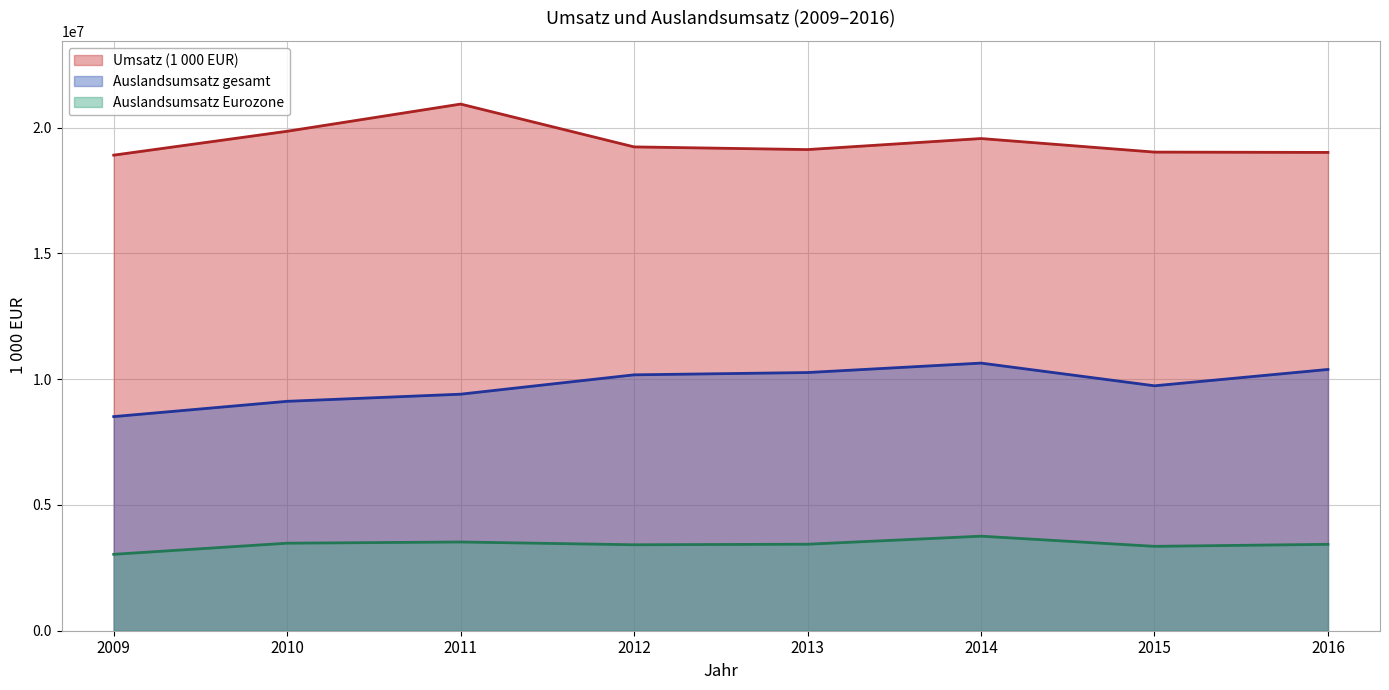

What is the value of the Umsatz (1 000 EUR) (line) point at the 6th from the left?

19562324